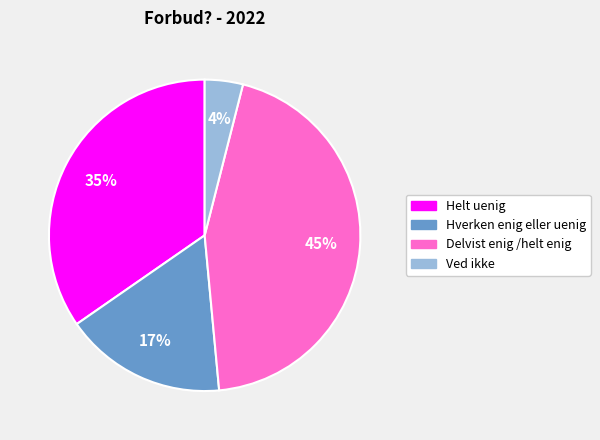

Is the sum of Delvist enig /helt enig and Hverken enig eller uenig greater than half?

Yes